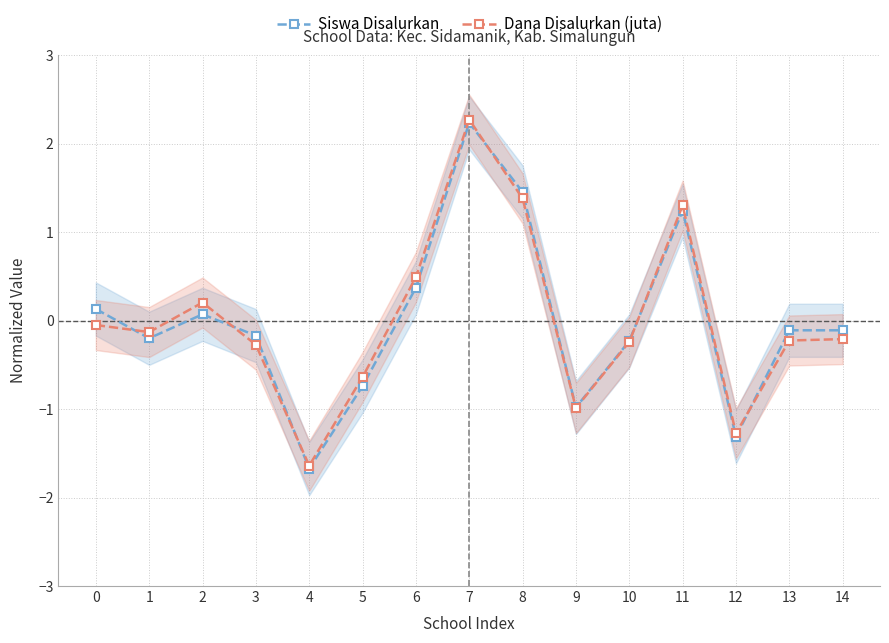

What is the value of the Dana Disalurkan (juta) point at the 3rd from the left?

0.2